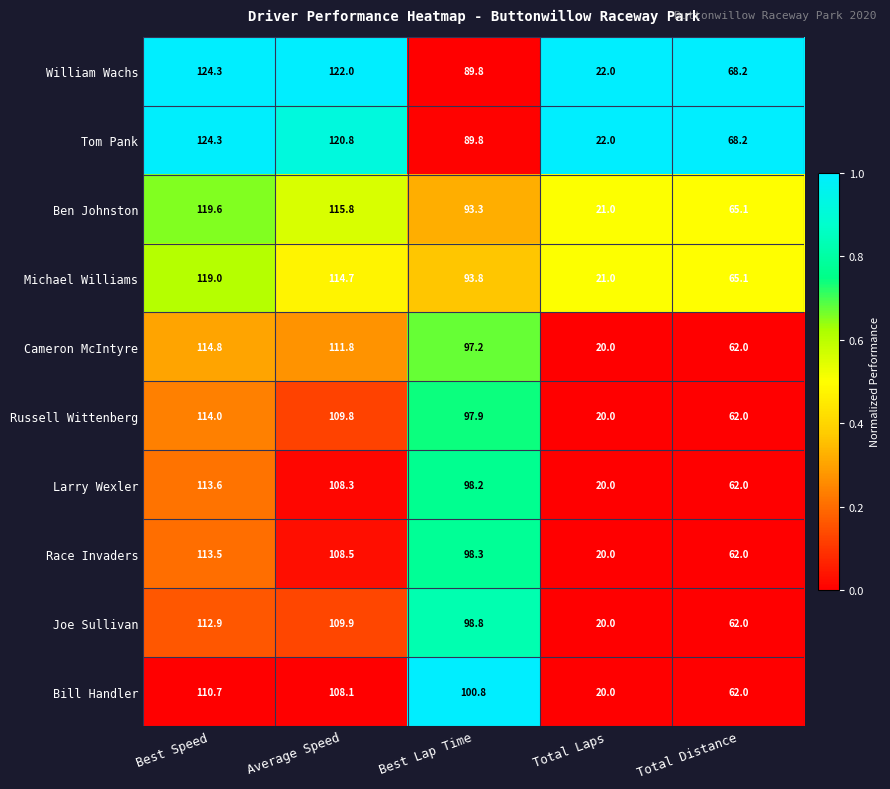

Which series has the largest total across all categories?

William Wachs